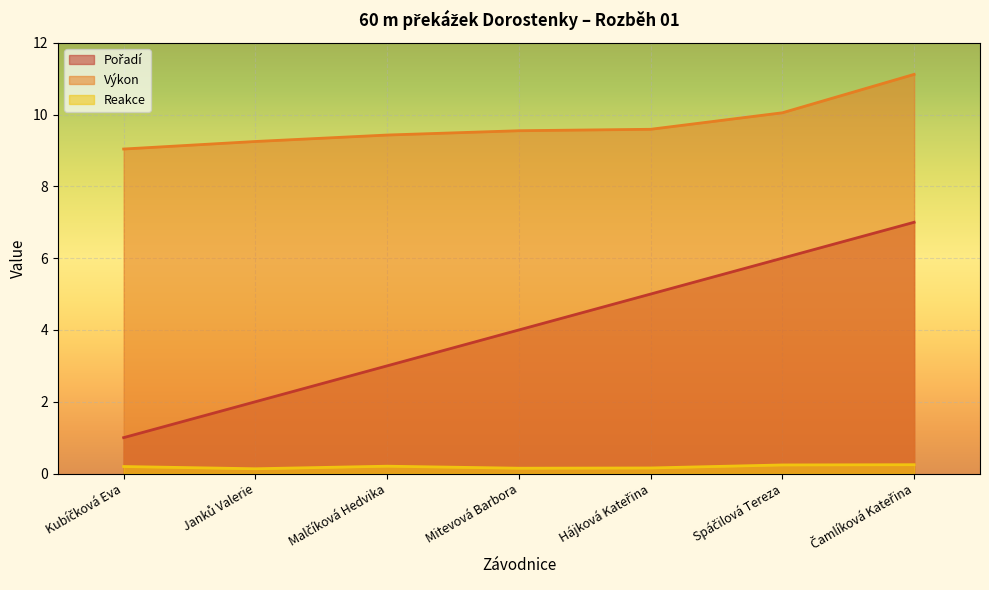

Does the chart display data point markers on the line(s)?

No